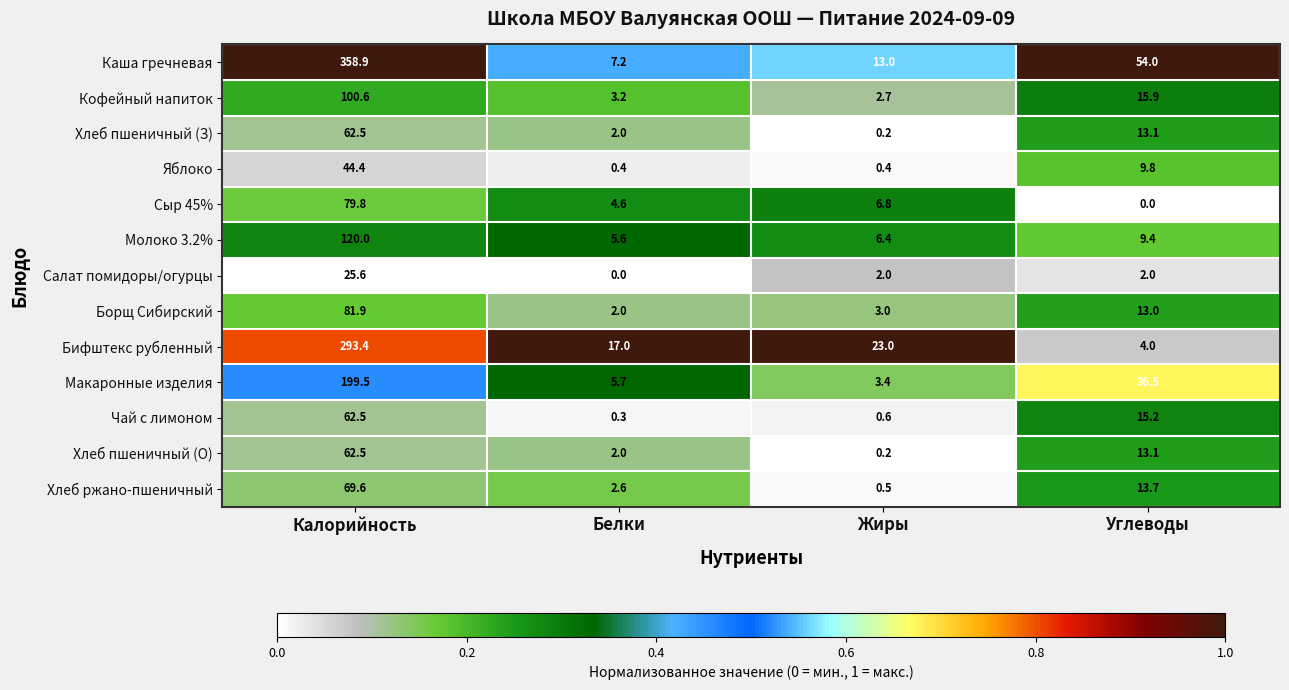

Is it true that Каша гречневая equals 13.0 at Жиры?

True